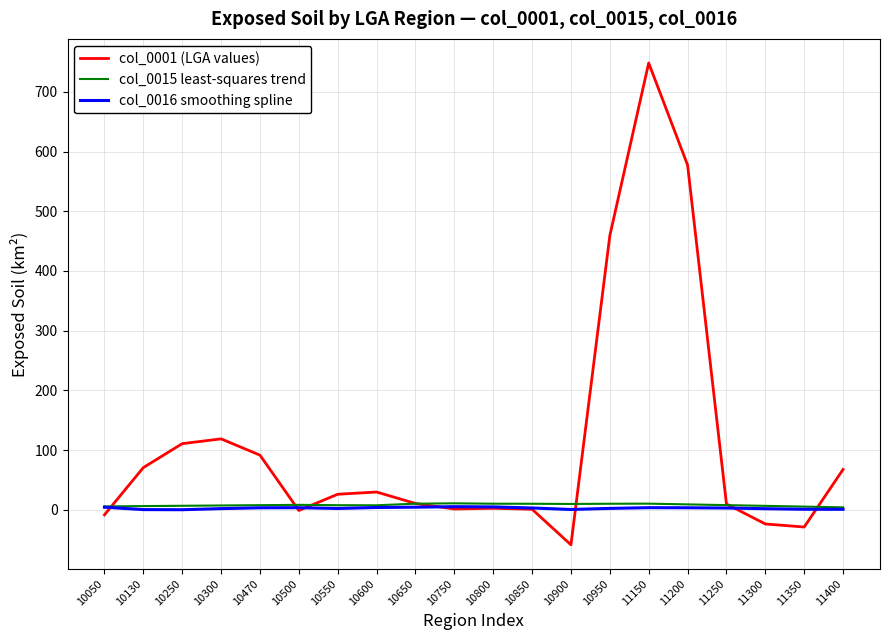

Which series has the widest spread of values?

col_0001 (LGA values)